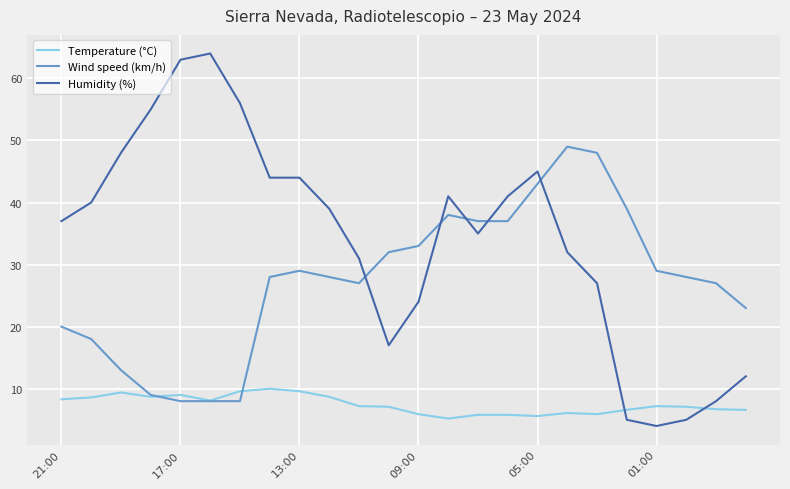

List the series in order of their overall mean, lowest first.

Temperature (°C), Wind speed (km/h), Humidity (%)